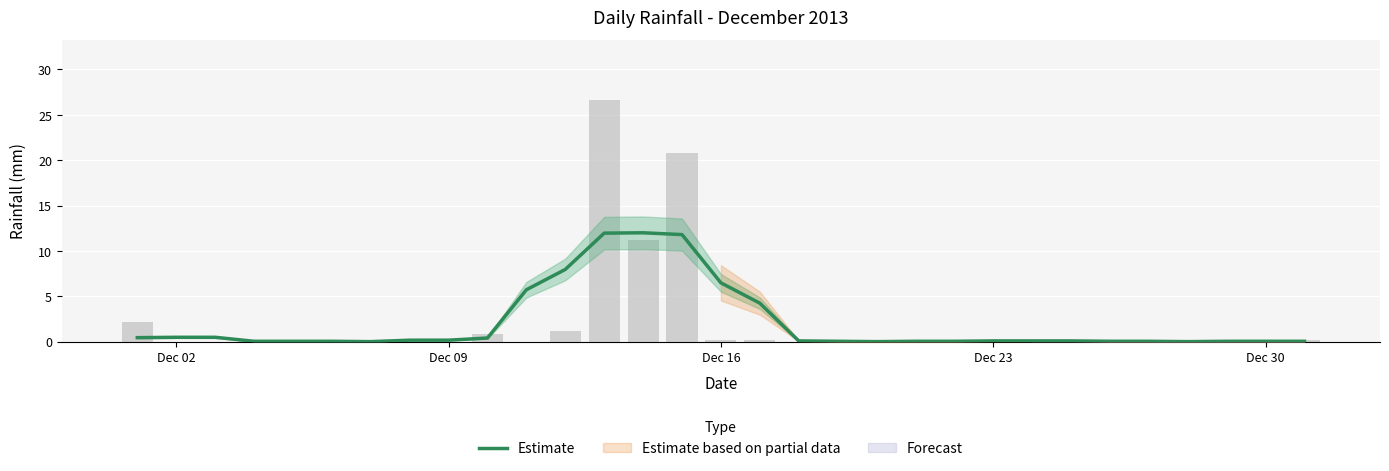

What is the sum of all values?

63.0